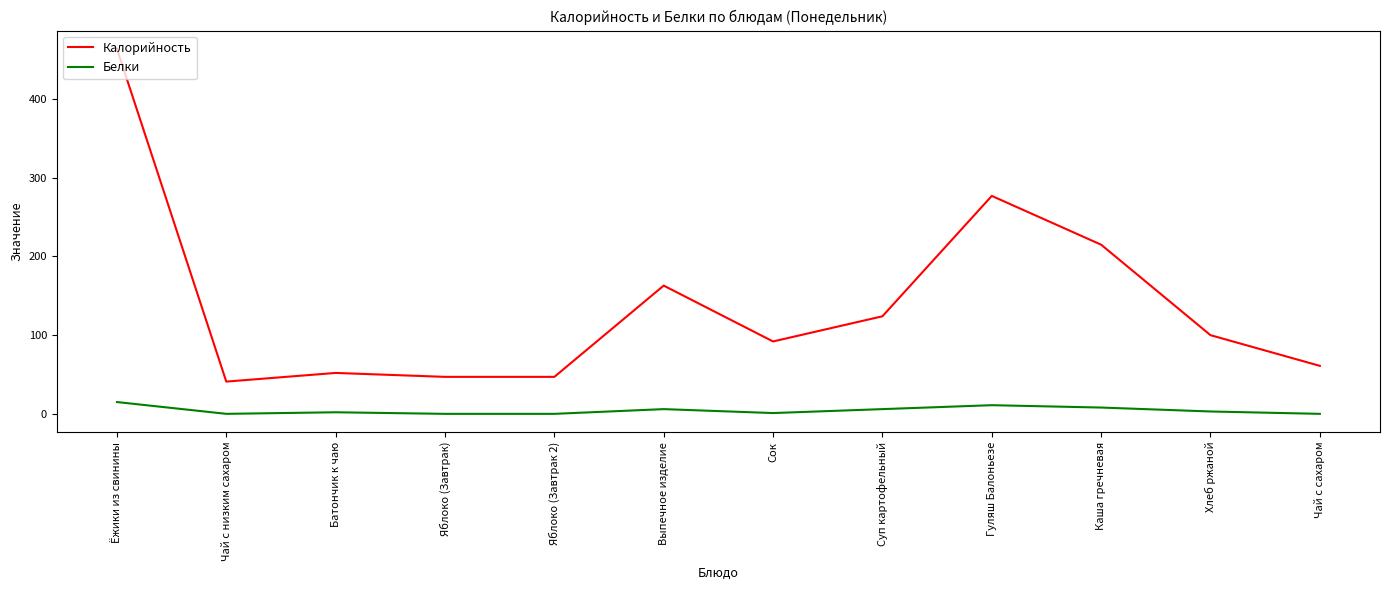

Rank the series at Яблоко (Завтрак) from highest to lowest value.

Калорийность, Белки